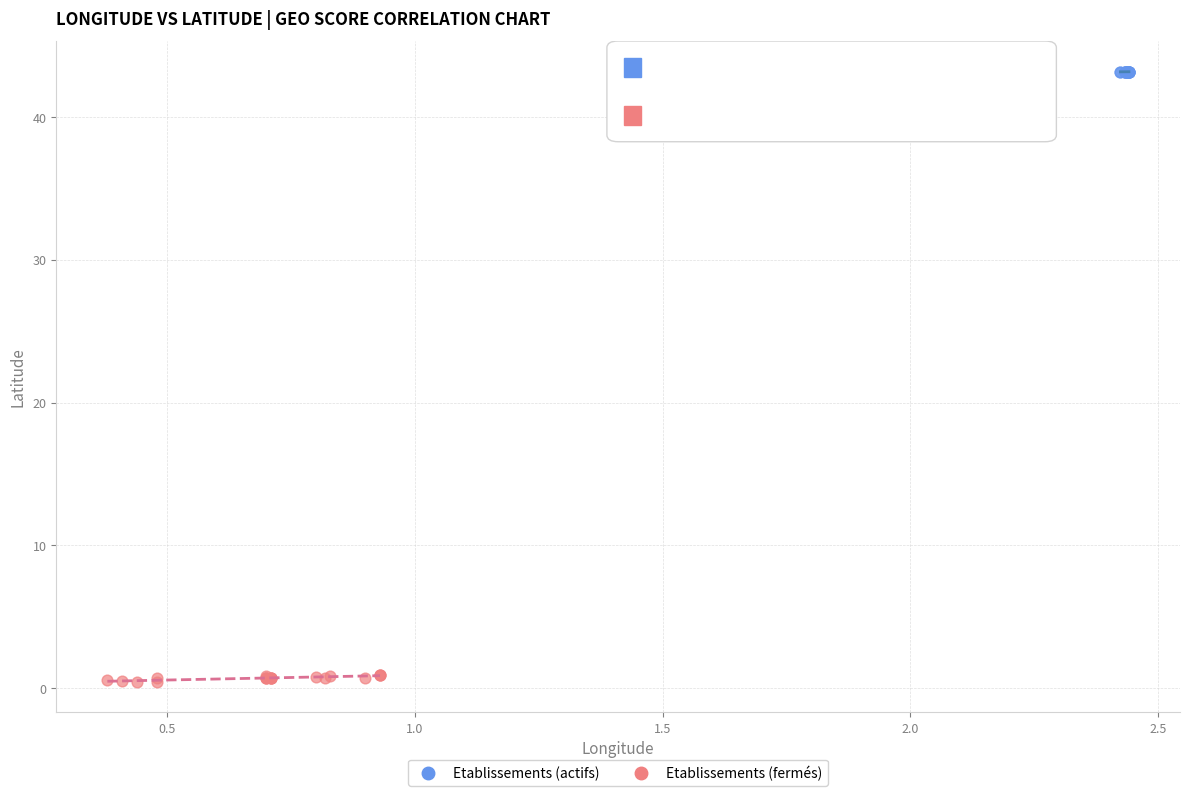

Which series contains the lowest Y value?

Etablissements (fermés)